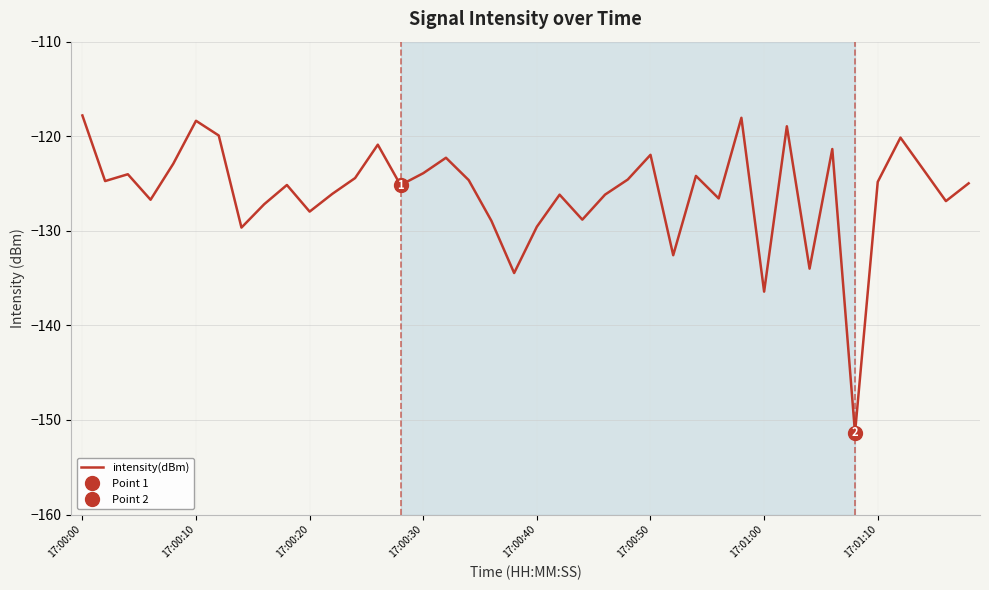

How many points are higher than both their immediate neighbors (excluding endpoints)?

12